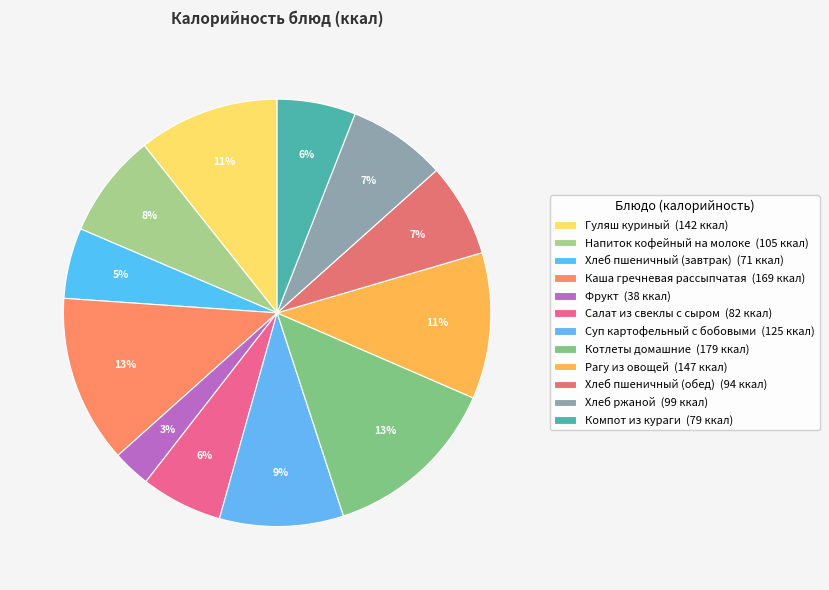

Is the sum of Котлеты домашние and Рагу из овощей greater than half?

No